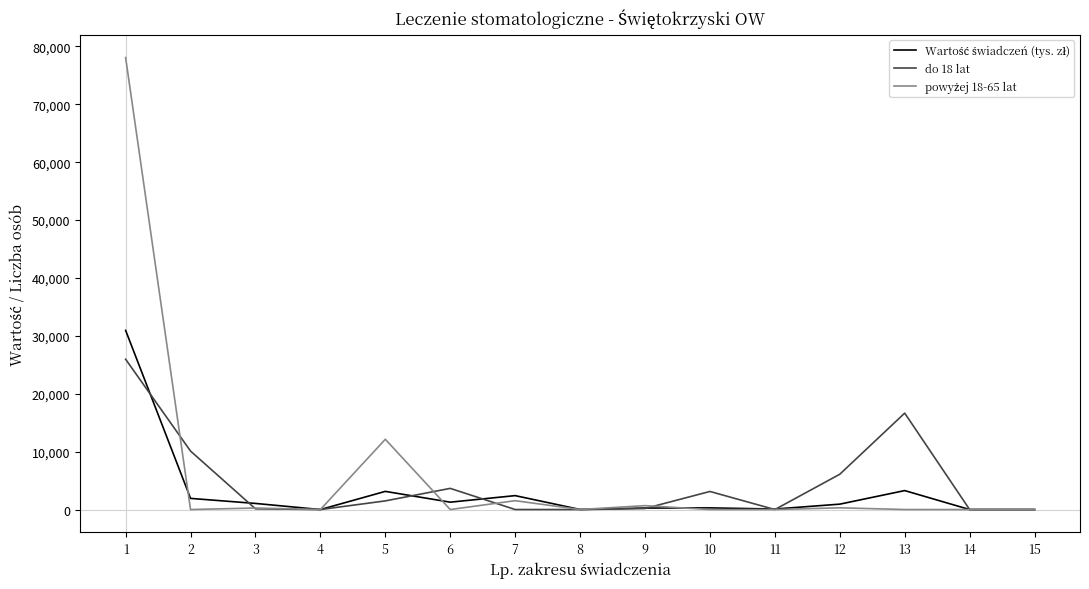

What is the greatest value displayed?

78079.0